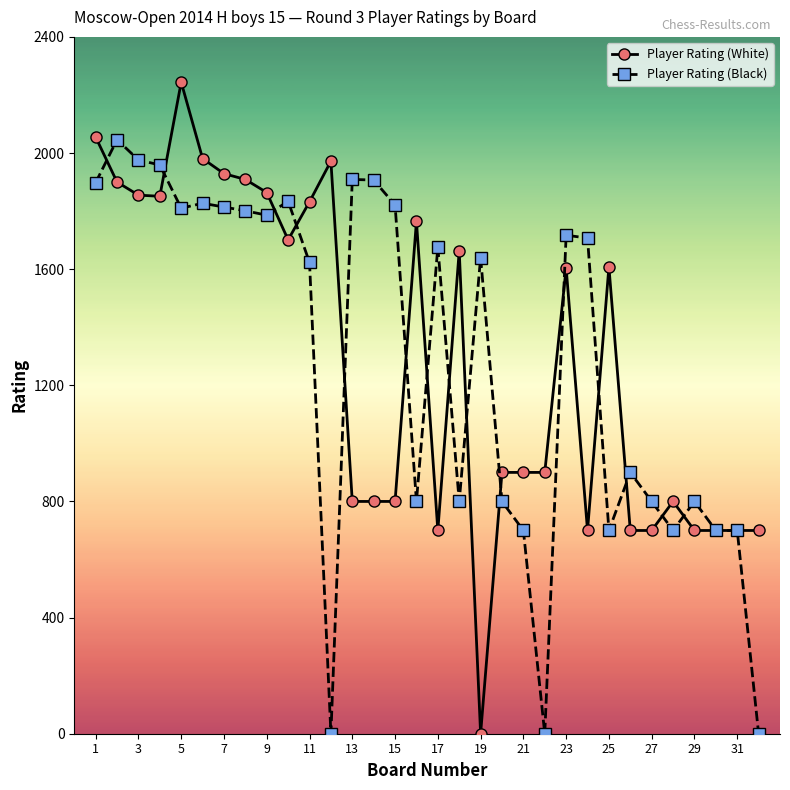

At how many categories does at least one series exceed 382?

32